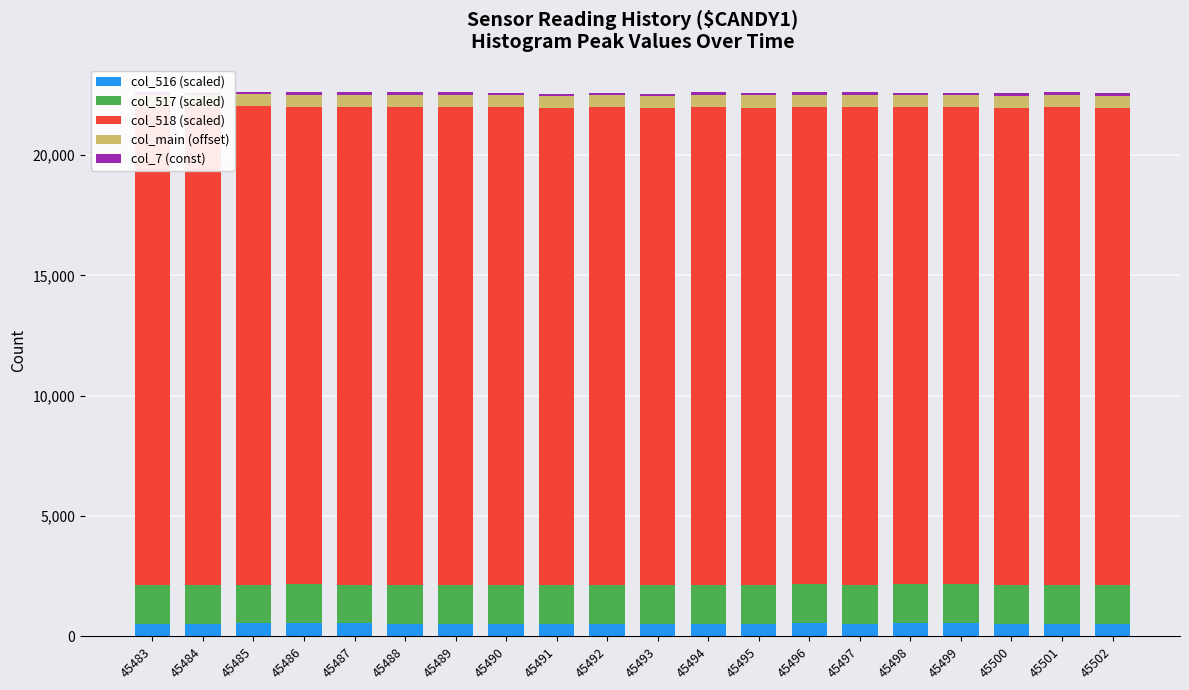

What is the maximum value for col_516 (scaled)?

548.3